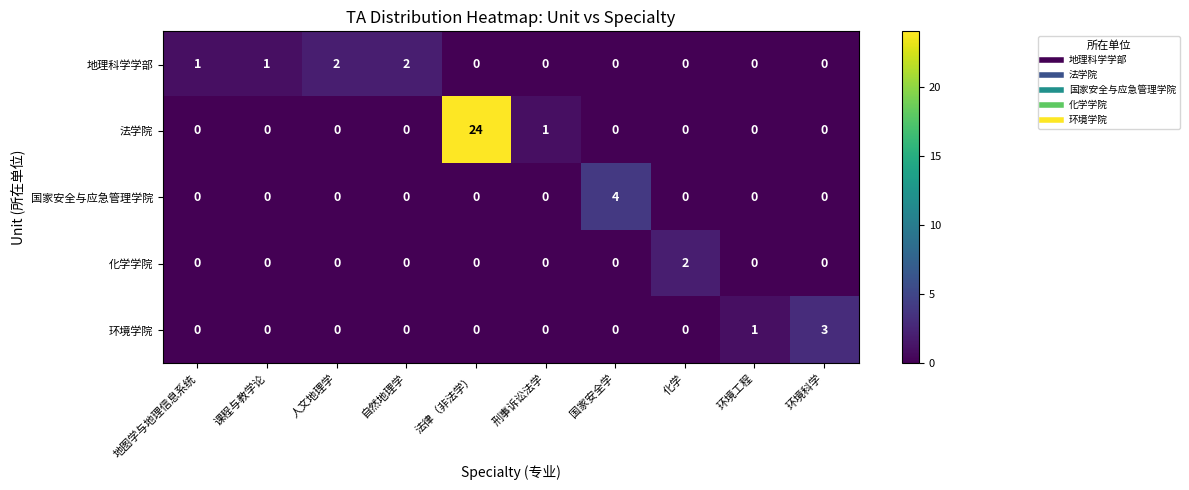

What is the spread (max minus min) of values at 法律（非法学）?

24